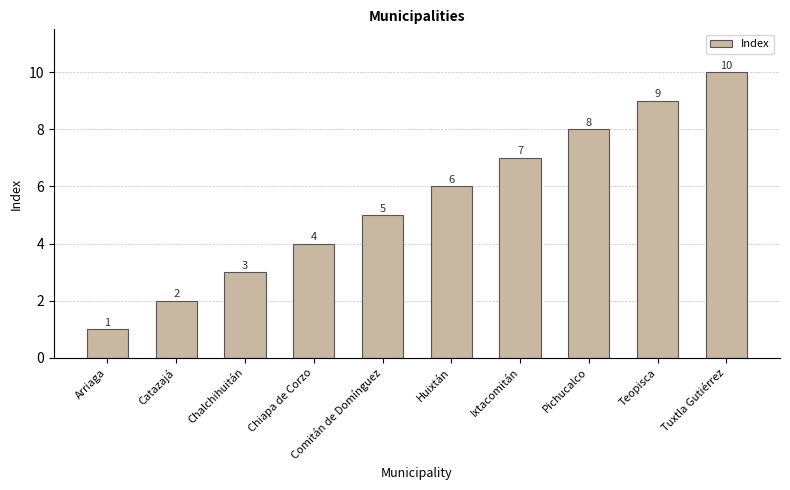

Which label corresponds to the largest value in the chart?

Tuxtla Gutiérrez